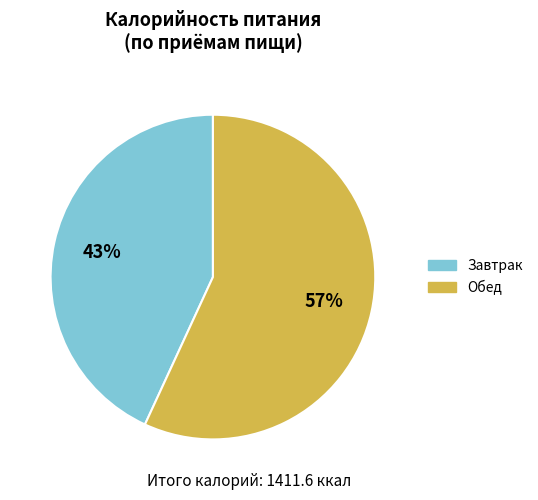

Which has a higher value, Завтрак or Обед?

Обед